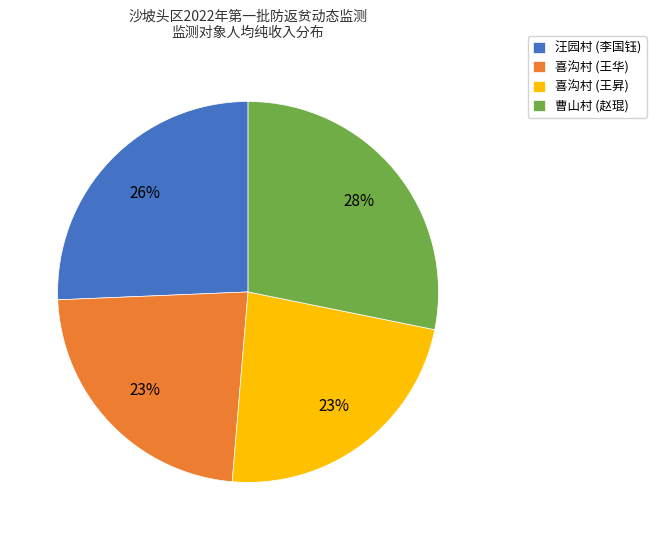

To the nearest percent, what portion does 汪园村 (李国钰) represent?

26%